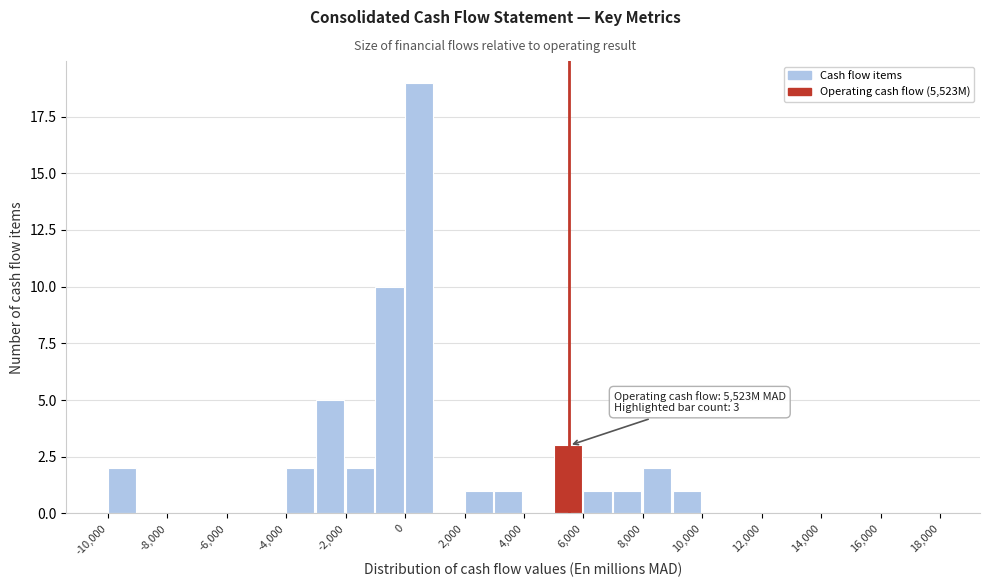

Which range on the x-axis has the tallest bar?

0 to 1000